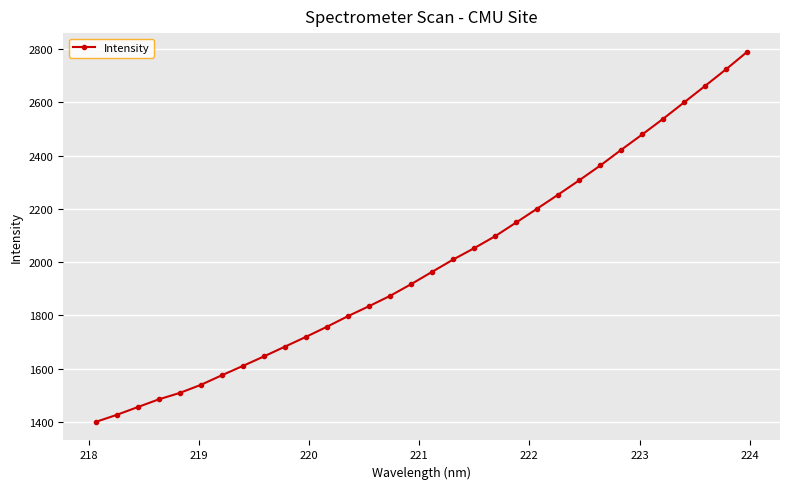

What is the difference between the maximum and minimum values?

1390.7